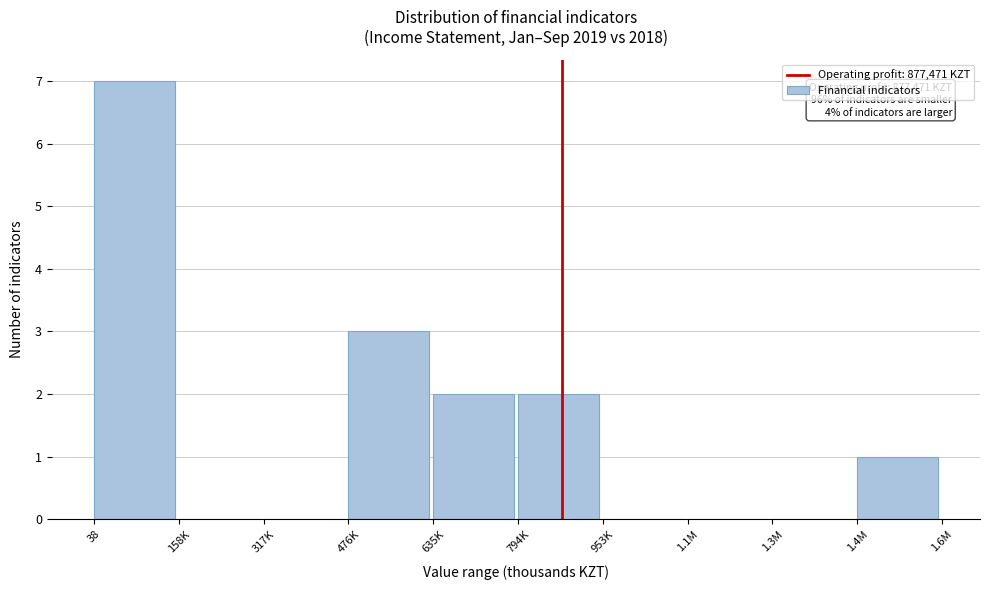

Reading left to right, extract all data points from this chart.

38=7	158K=0	317K=0	476K=3	635K=2	794K=2	953K=0	1.1M=0	1.3M=0	1.4M=1